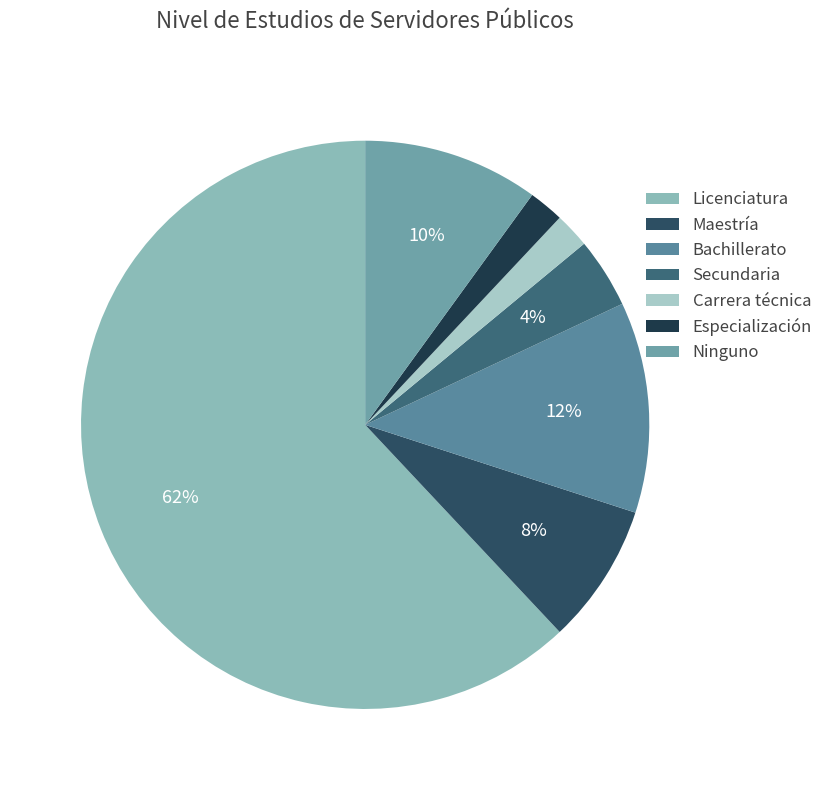

Which has a higher value, Secundaria or Maestría?

Maestría